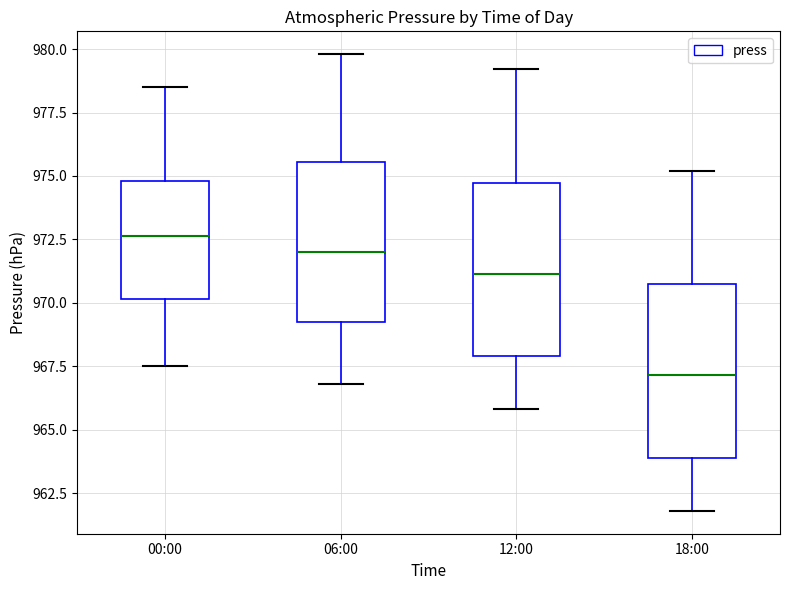

Reading left to right, transcribe this box plot: for each box, give where its median line is, the range the box spans, and where its two whiskers end, as read against the y-axis. The values are not printed on the chart, so give them approximately, as read against the axis.

00:00: median 972.5, box 970.0 to 975.0, whiskers 967.5 to 978.5
06:00: median 972.0, box 969.5 to 975.5, whiskers 967.0 to 980.0
12:00: median 971.0, box 968.0 to 974.5, whiskers 966.0 to 979.0
18:00: median 967.0, box 964.0 to 970.5, whiskers 962.0 to 975.0